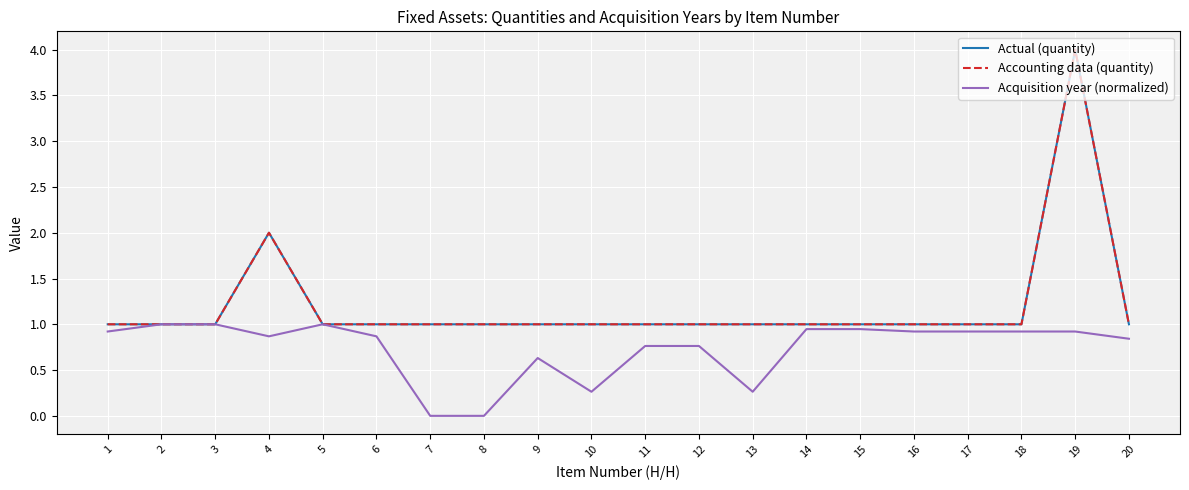

Does the chart have visible grid lines?

Yes